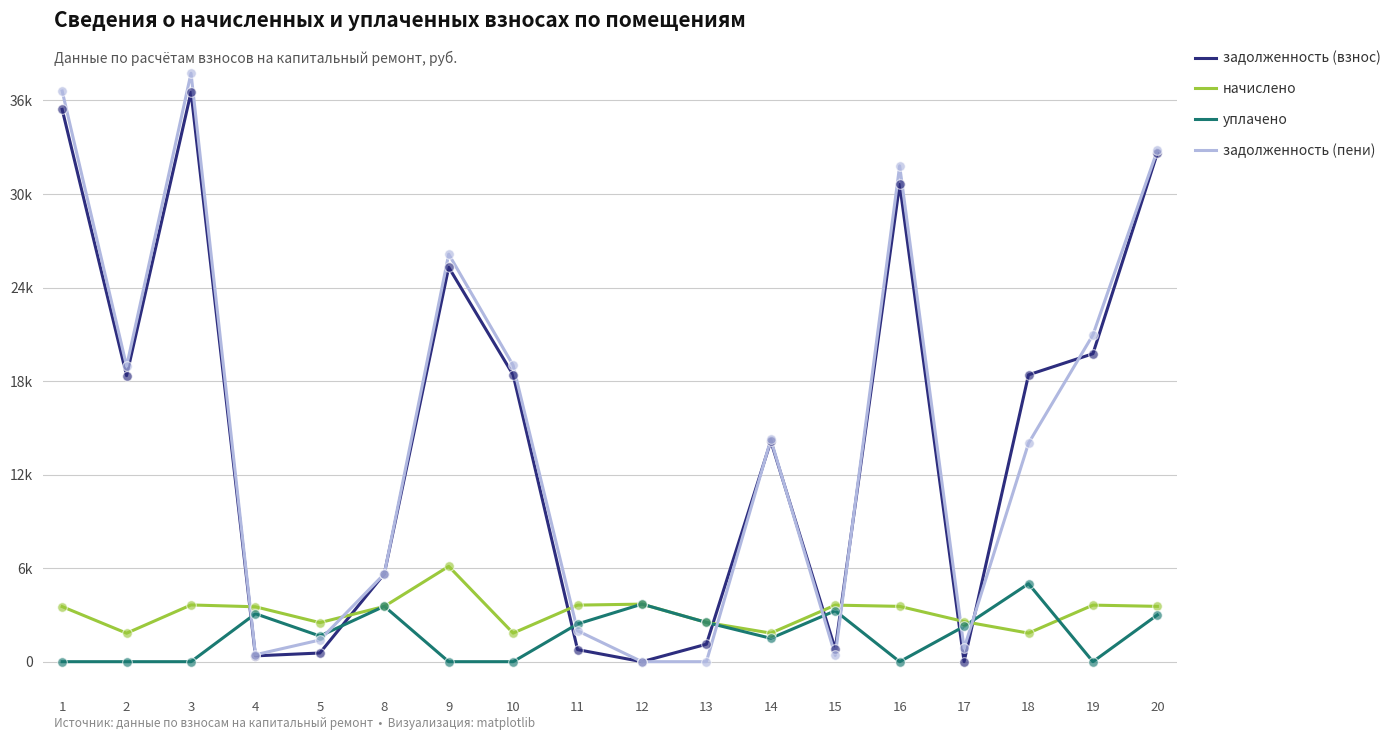

What are all the series names shown in the legend?

задолженность (взнос), начислено, уплачено, задолженность (пени)